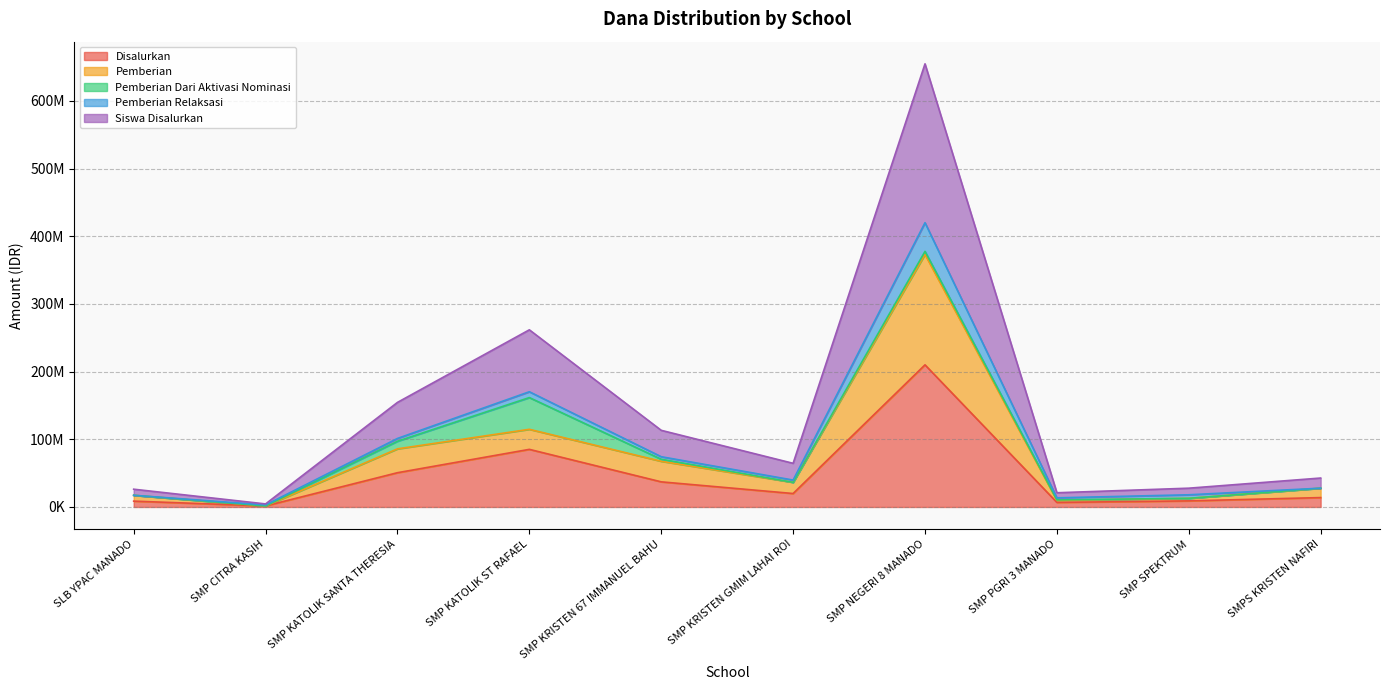

The Disalurkan series shows 5171946 at SMP SPEKTRUM. True or false?

False